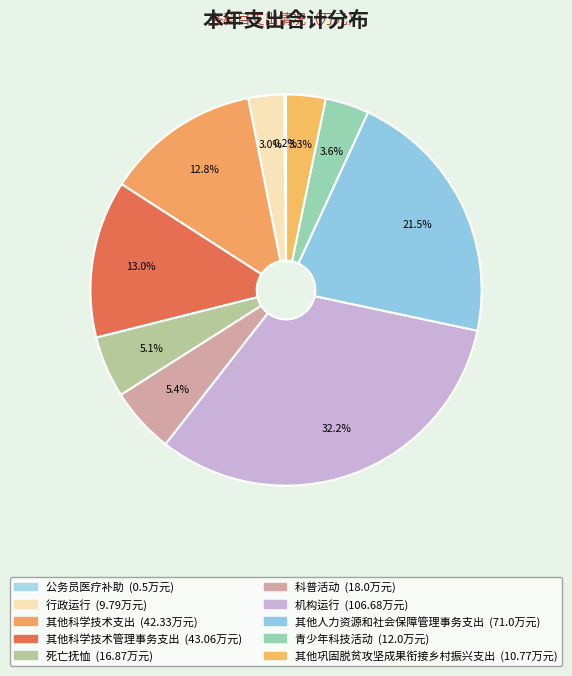

Which category has the biggest portion of the pie?

机构运行